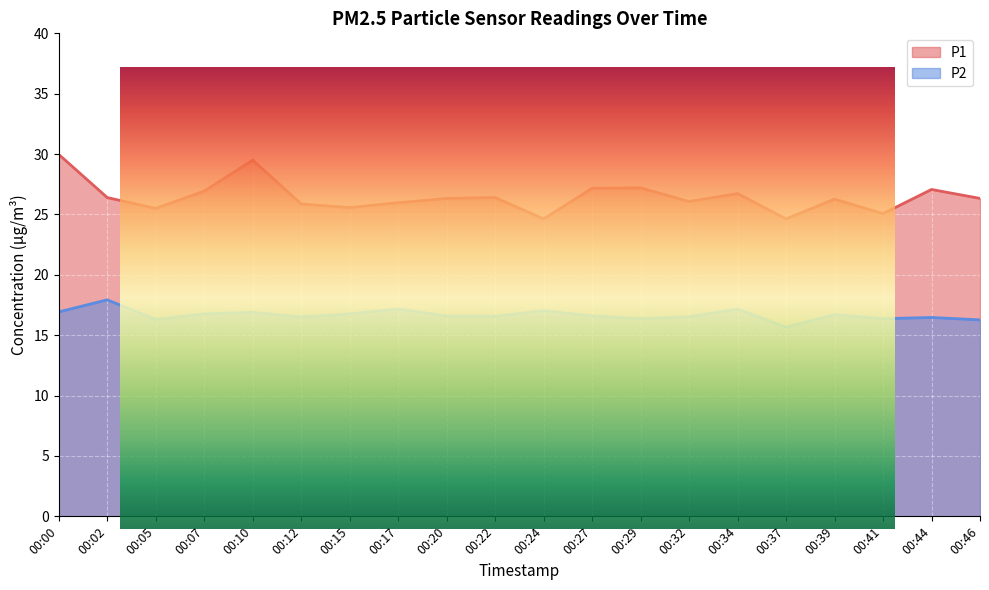

What is the value of the P2 point at the 20th from the left?

16.3